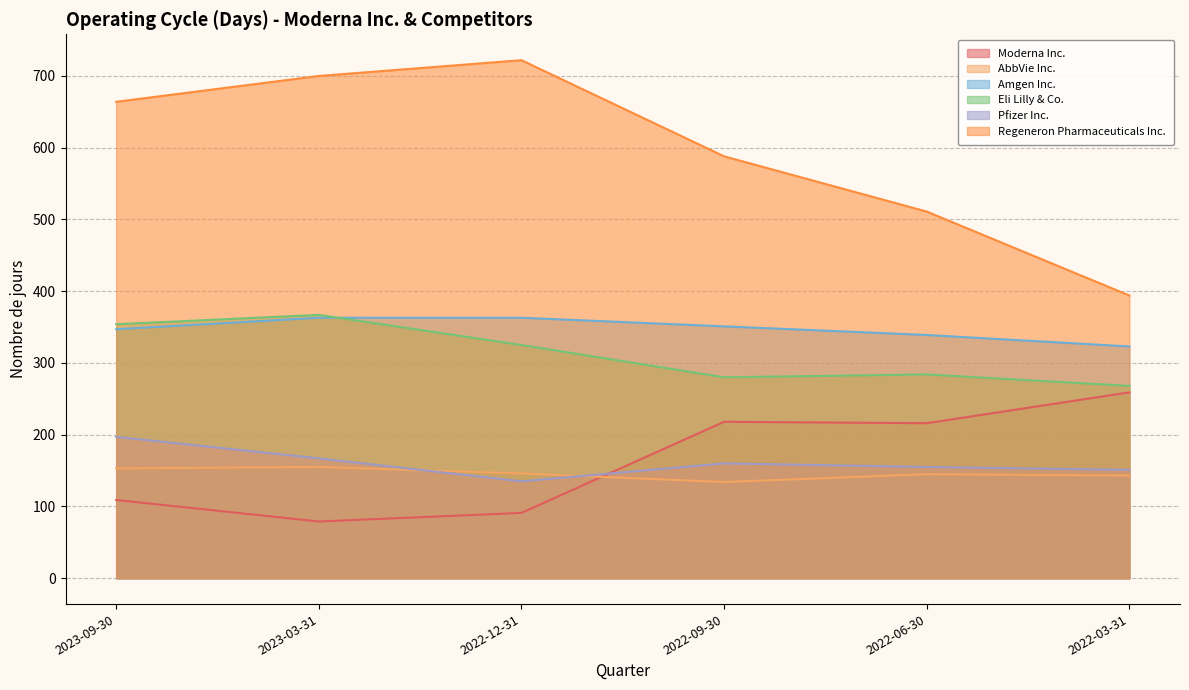

What is the difference between the maximum and minimum values in the AbbVie Inc. series?

21